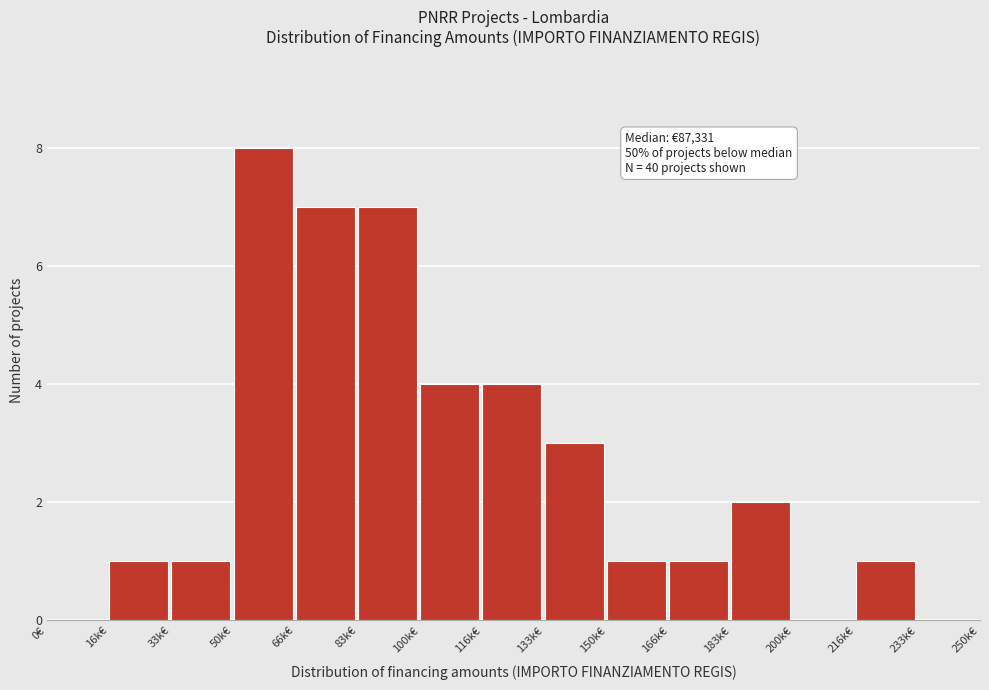

Reading left to right, list all the values displayed in this chart.

0€=0	16k€=1	33k€=1	50k€=8	66k€=7	83k€=7	100k€=4	116k€=4	133k€=3	150k€=1	166k€=1	183k€=2	200k€=0	216k€=1	233k€=0